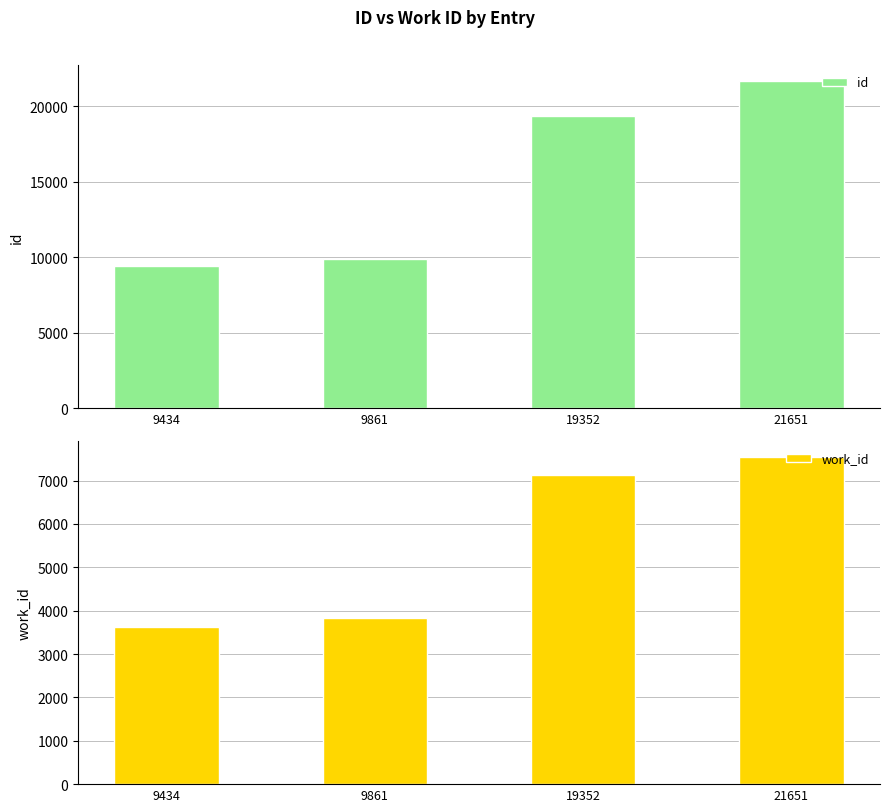

What is the average value of the id series?

15074